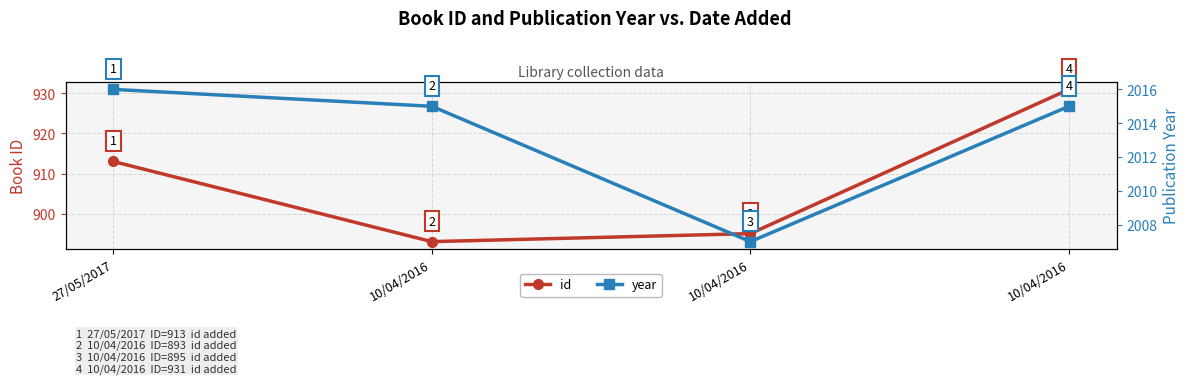

What is the highest value of the id series?

931